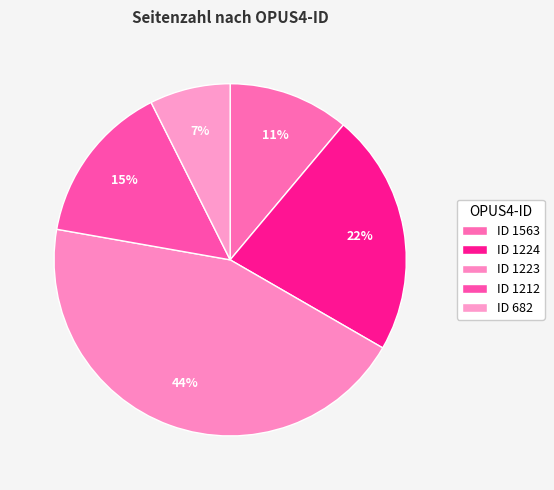

Which category has the smallest portion of the pie?

682